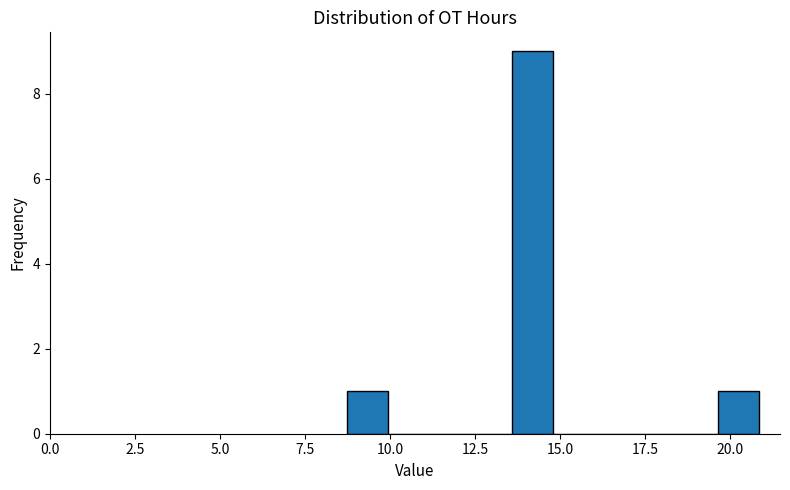

Around what value on the x-axis is the tallest bar? Give the approximate position of its centre, as read against the axis.

14.0